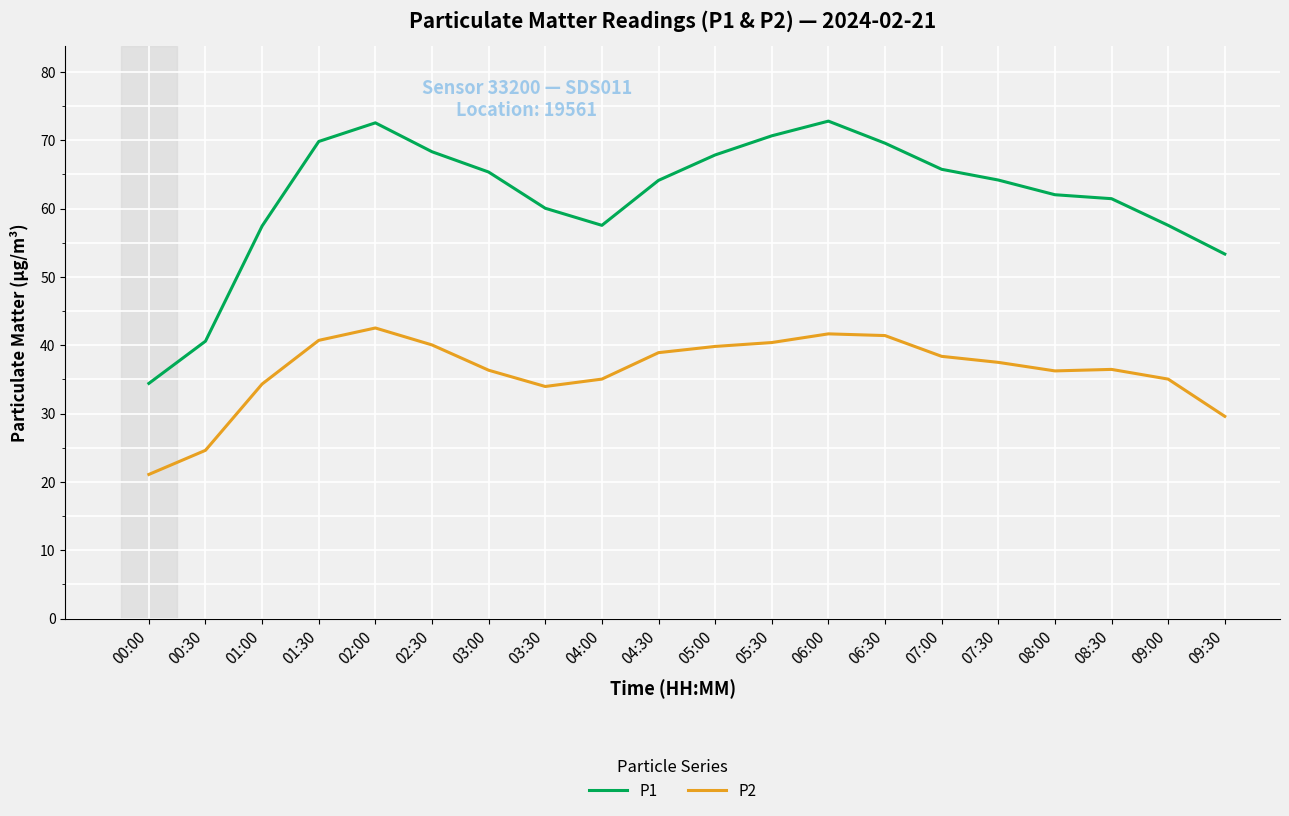

What is the maximum value for P2?

42.5